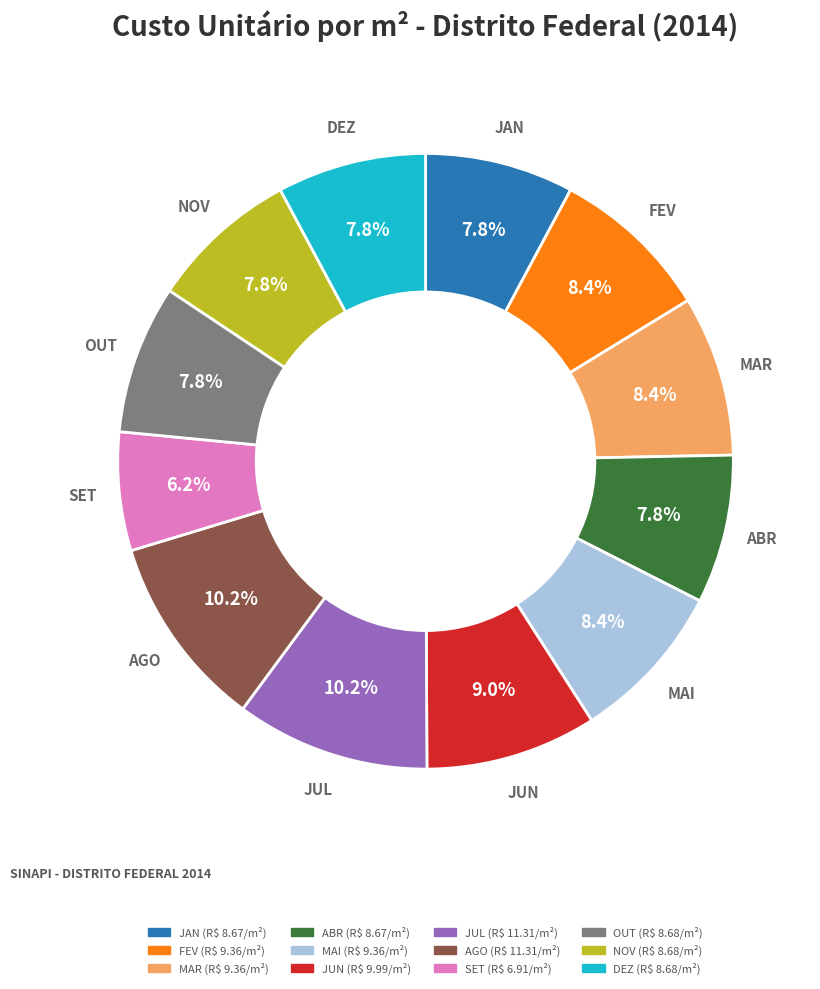

To the nearest percent, what percentage of the pie is SET?

6%